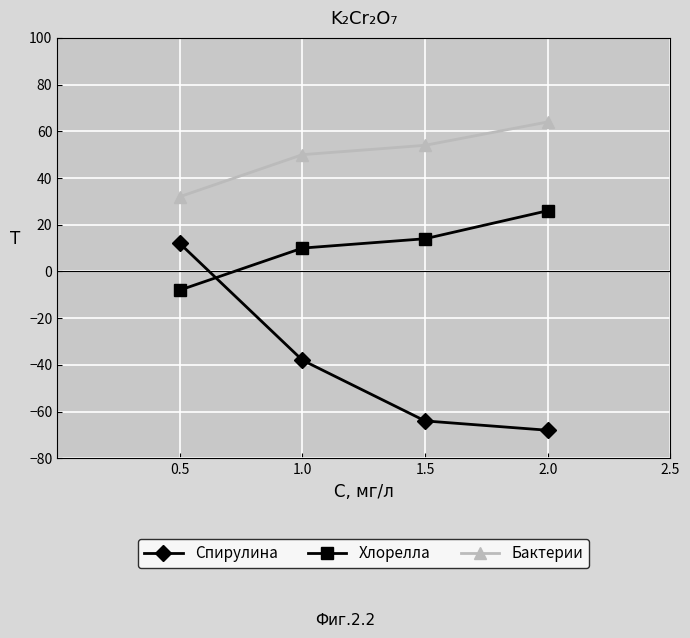

What is the sum of the Хлорелла values at 2.0 and 0.5?

18